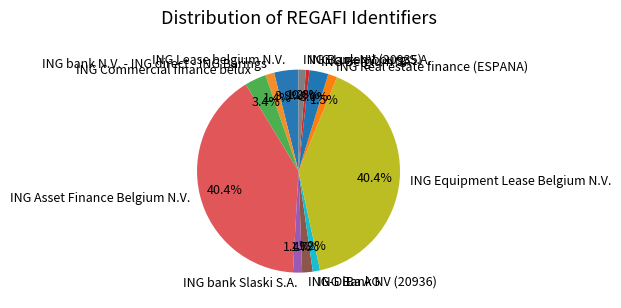

Which has a higher value, ING Real estate finance (ESPANA) or ING Luxembourg S.A.?

ING Real estate finance (ESPANA)